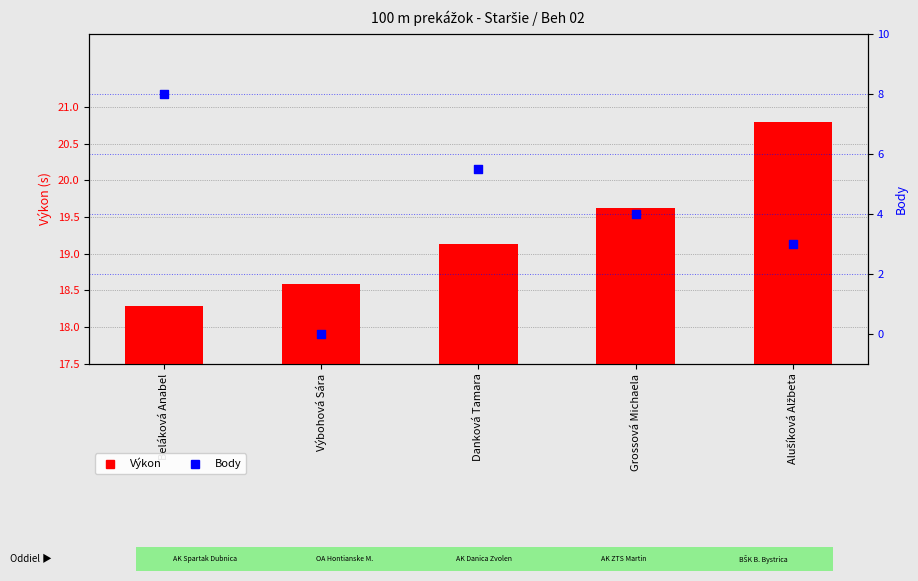

Which series contains the highest Y value?

Výkon